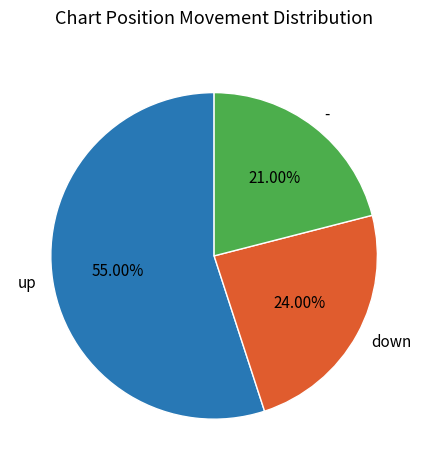

Does any single category account for the majority?

Yes